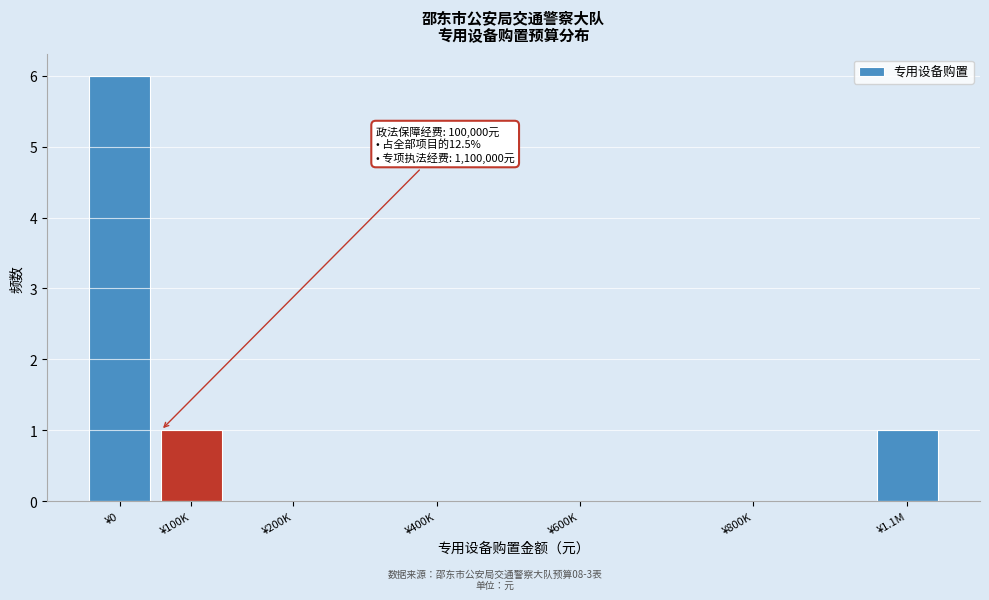

Reading right to left, transcribe all the data shown in this chart.

¥1.1M=1	¥800K=0	¥600K=0	¥400K=0	¥200K=0	¥100K=1	¥0=6